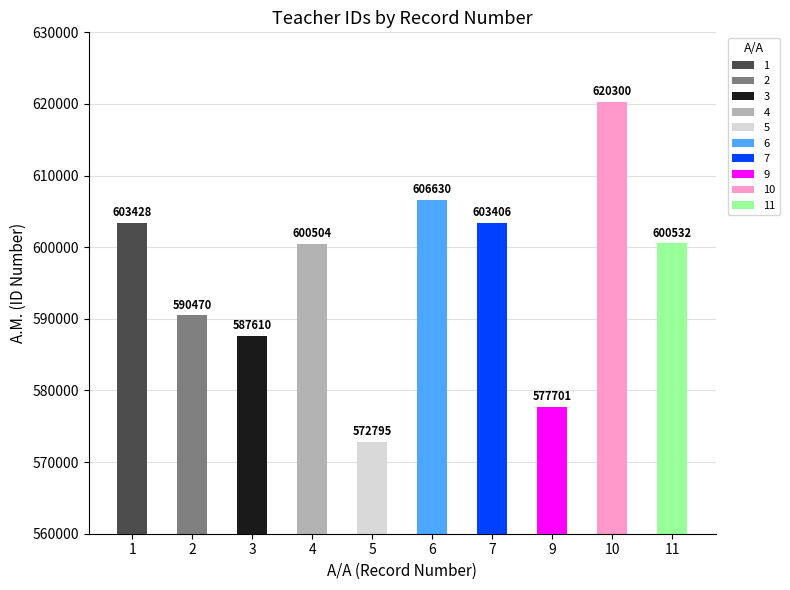

The value at 4 is 600504. True or false?

True